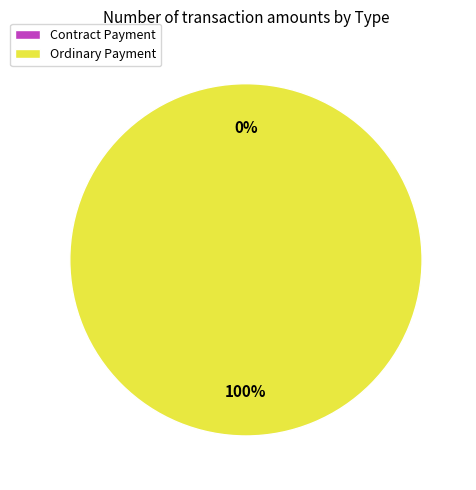

The Ordinary Payment slice represents 89% of the pie. True or false?

False